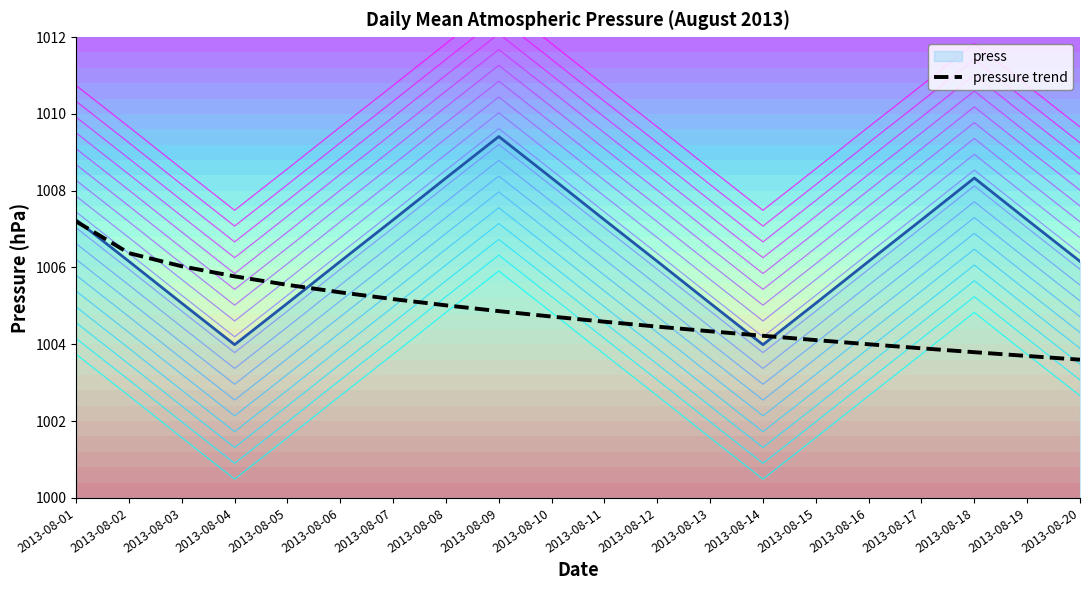

At which label does pressure trend first exceed 1004?

2013-08-01